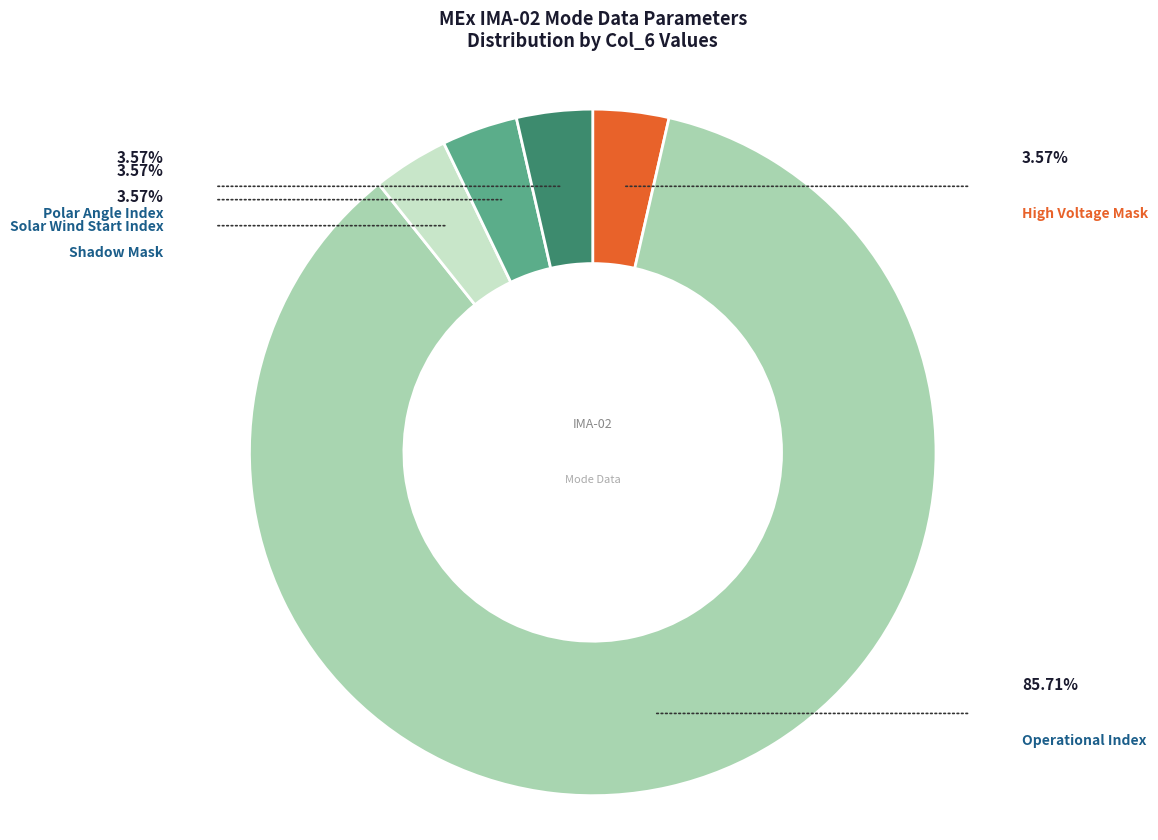

Is there any slice that represents more than half of the pie?

Yes